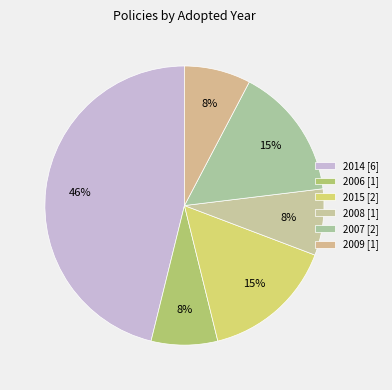

How many segments does this pie chart have?

6